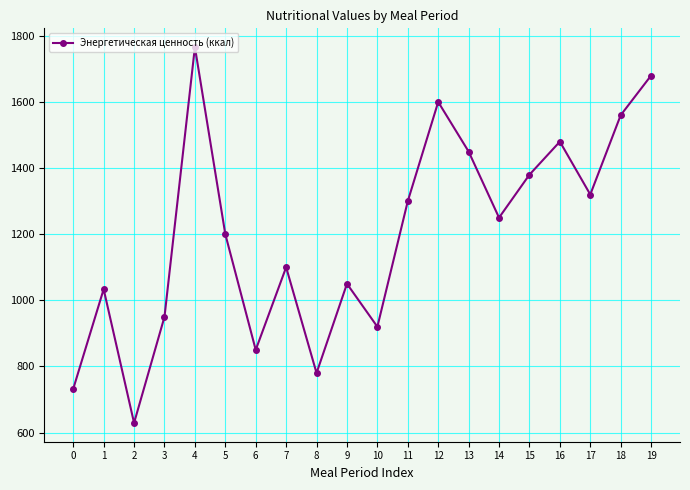

Which category has the highest value across all series?

4